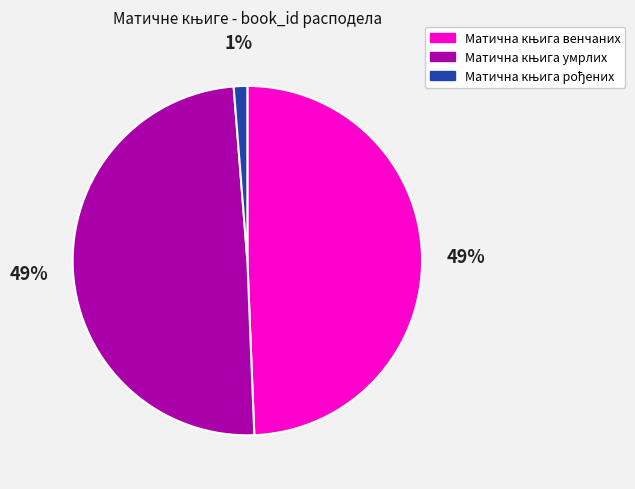

To the nearest percent, what is the difference between the largest and smallest slice percentages?

48%